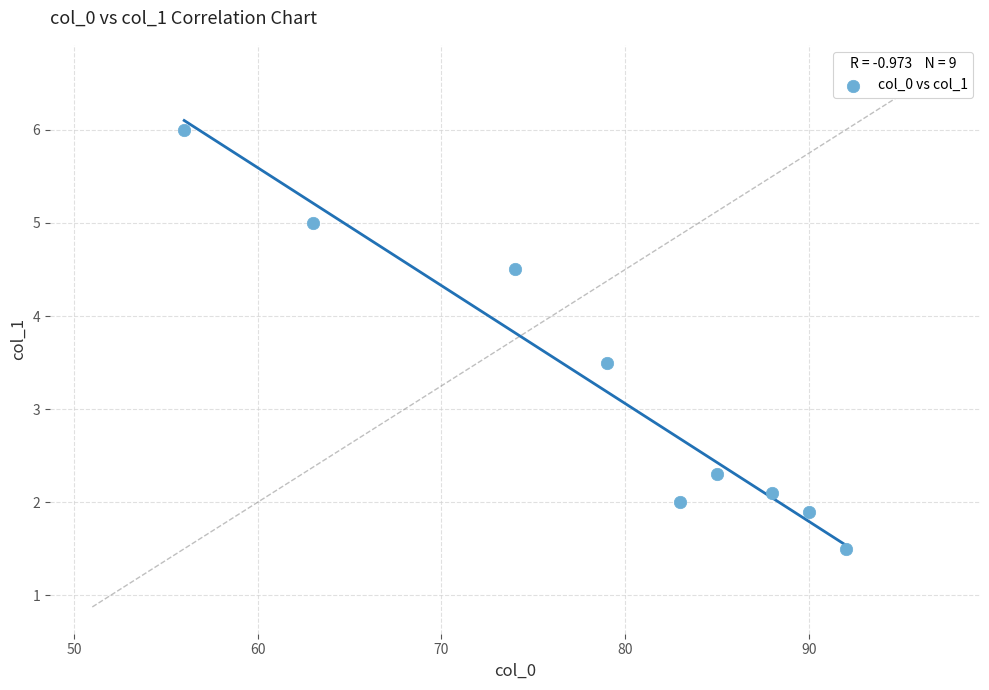

What is the range of Y values (max minus min)?

4.5